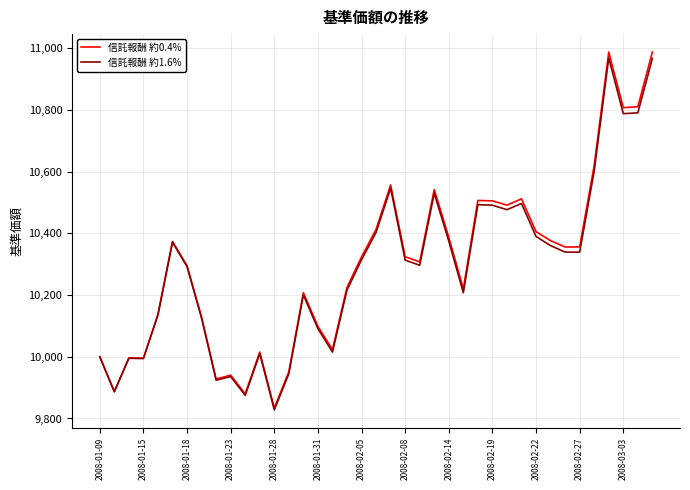

What is the smallest value displayed?

9827.9